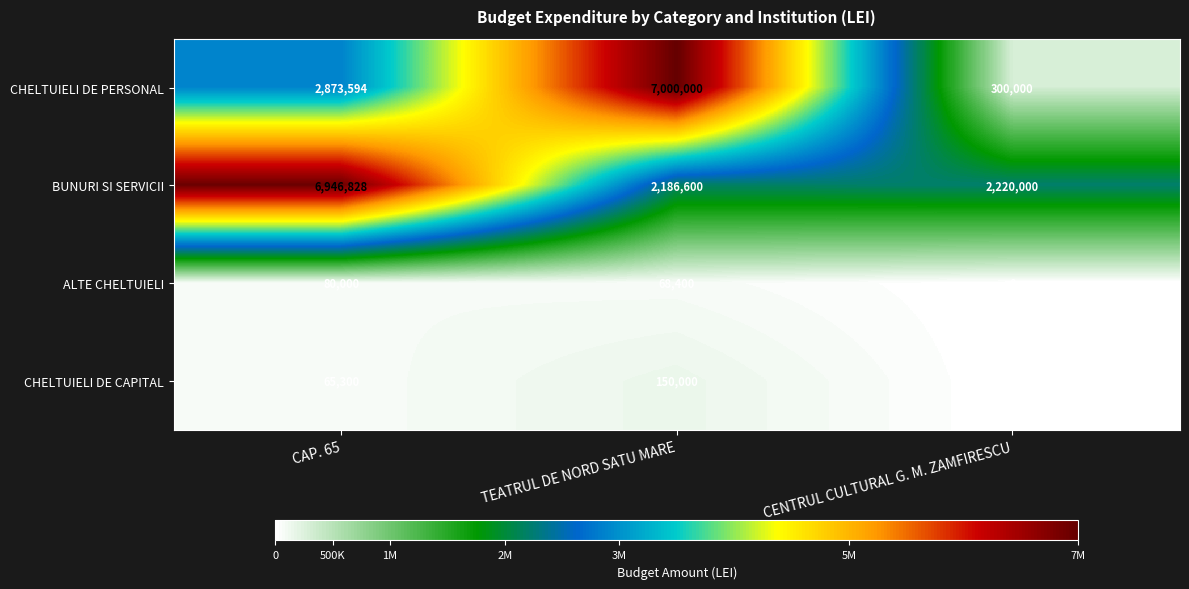

How many distinct data groups are displayed?

4